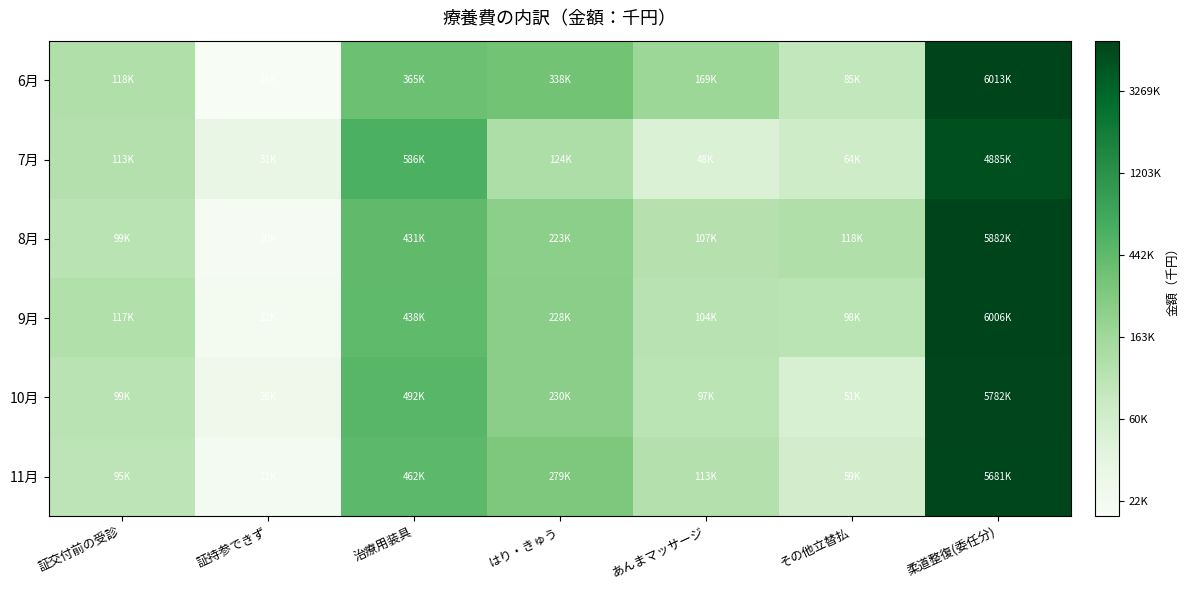

Between 治療用装具 and はり・きゅう, which series saw the biggest shift?

7月